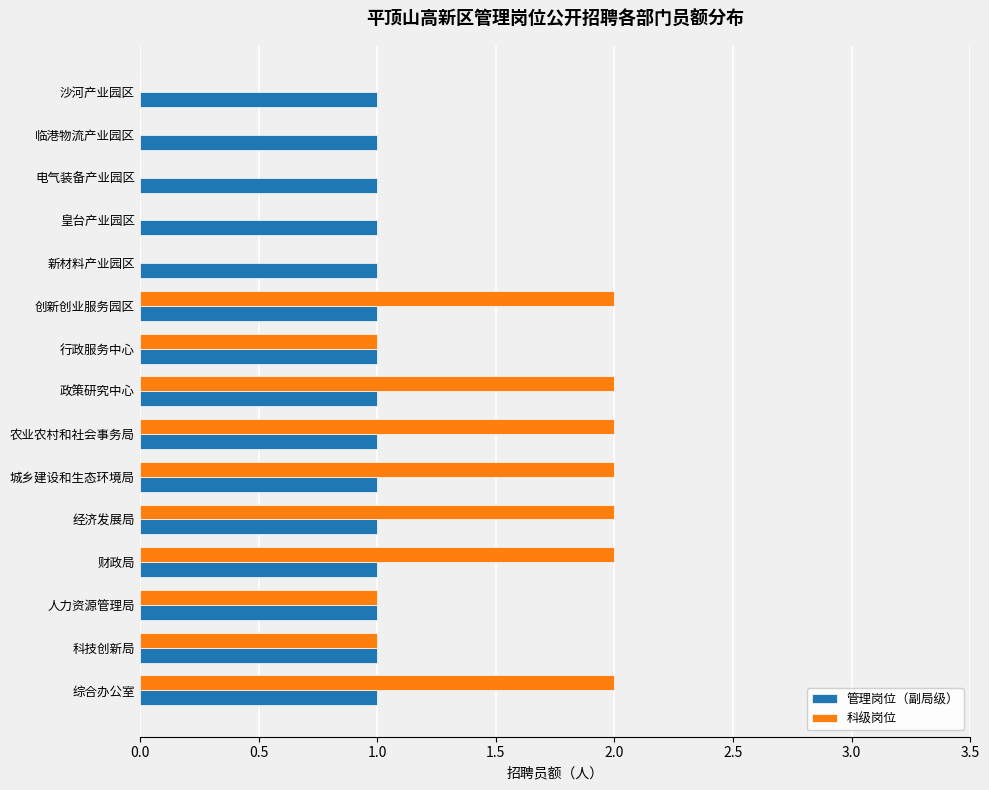

Is the value of 科级岗位 at 新材料产业园区 greater than the value of 管理岗位（副局级） at 人力资源管理局?

No